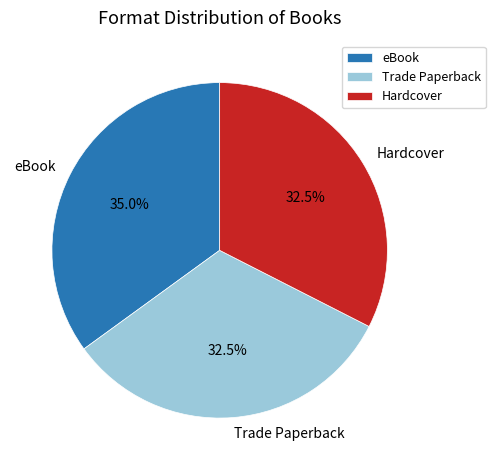

Combined, what portion of the pie is Trade Paperback and Hardcover?

65.0%